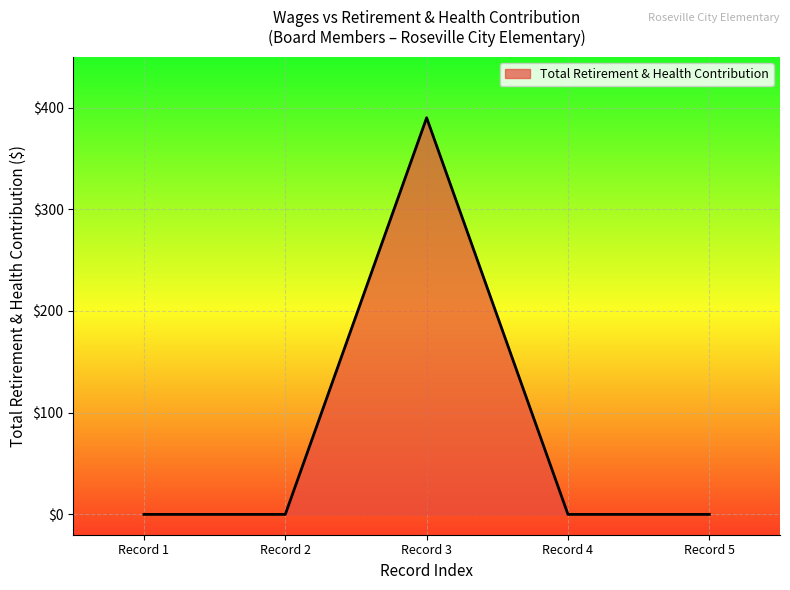

Reading right to left, transcribe all the data shown in this chart.

0	0	390	0	0